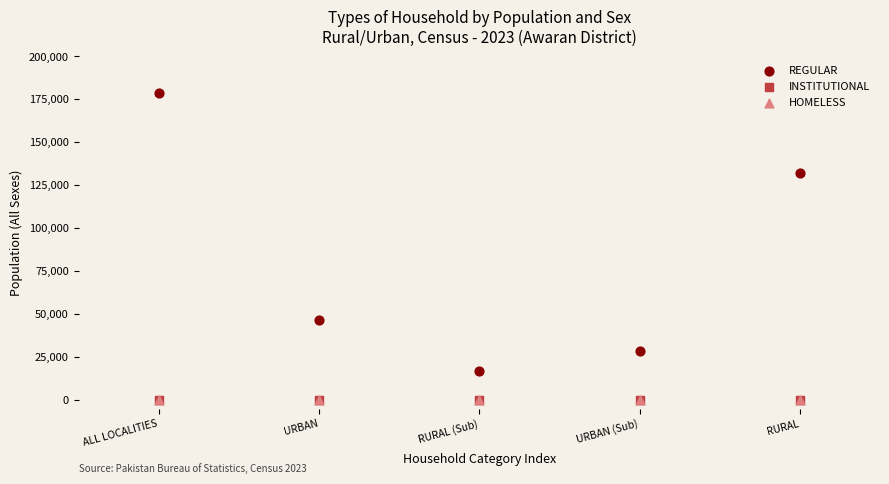

Which series contains the highest Y value?

REGULAR